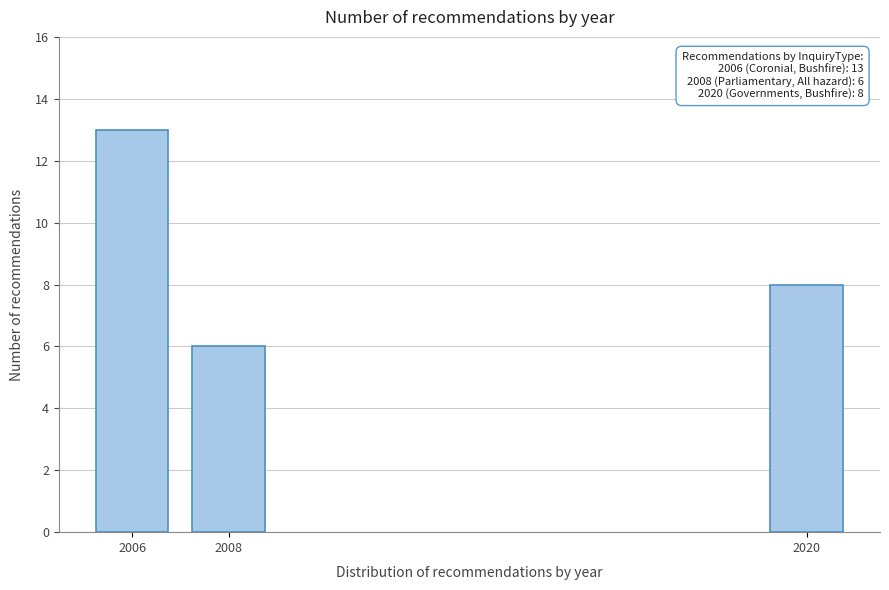

Reading left to right, extract all data points from this chart.

2006=13	2008=6	2020=8